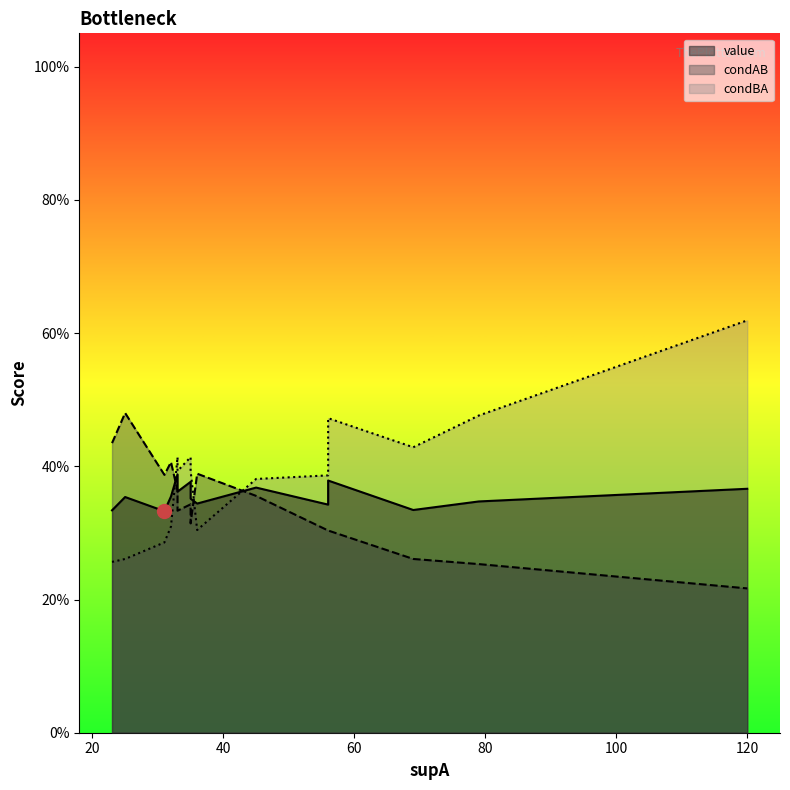

Which series changed the most between 2 and 12?

condAB